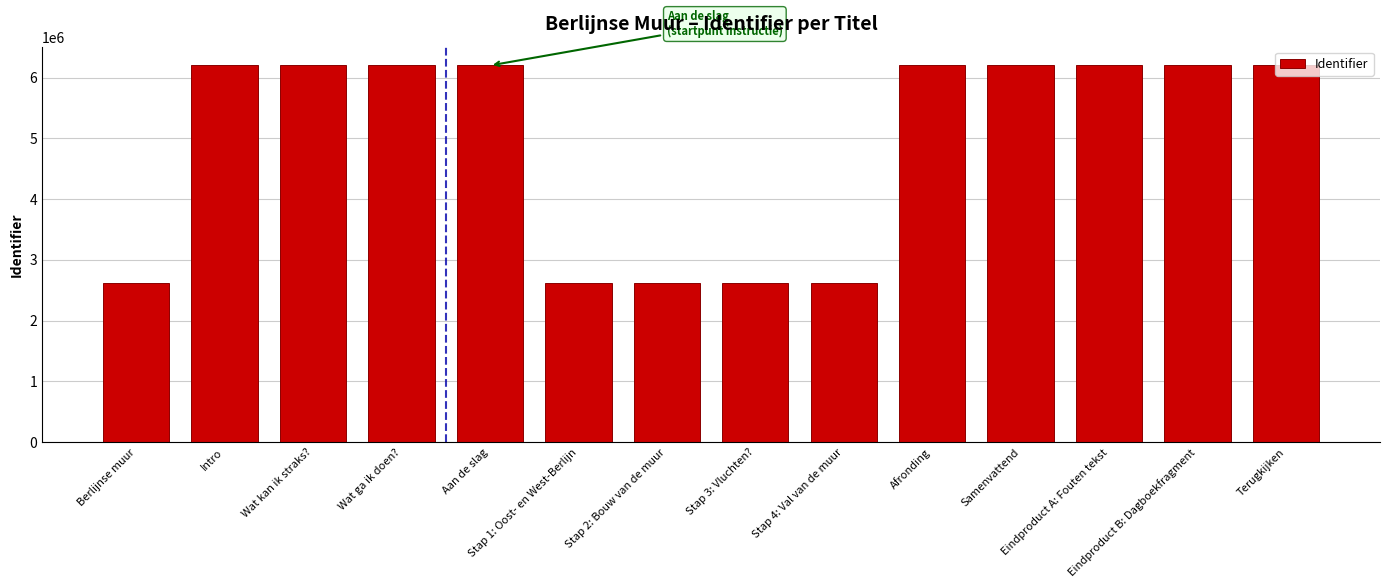

True or false: the data shows 6200932 at Eindproduct A: Fouten tekst.

True